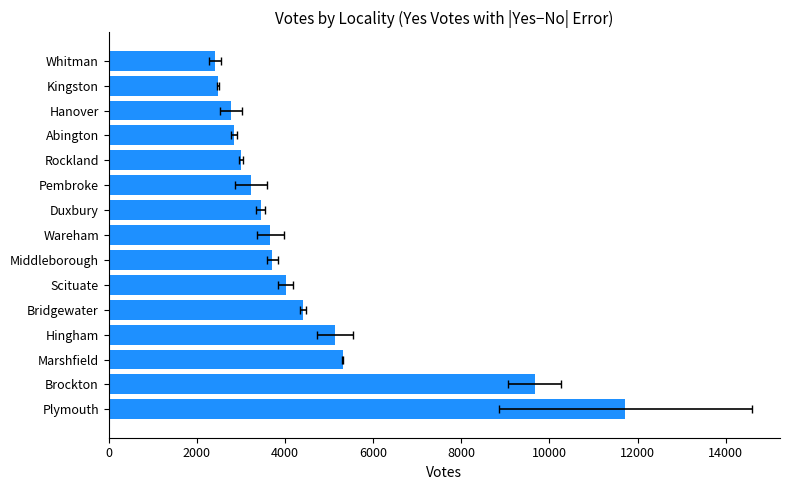

What is the smallest value displayed?

2417